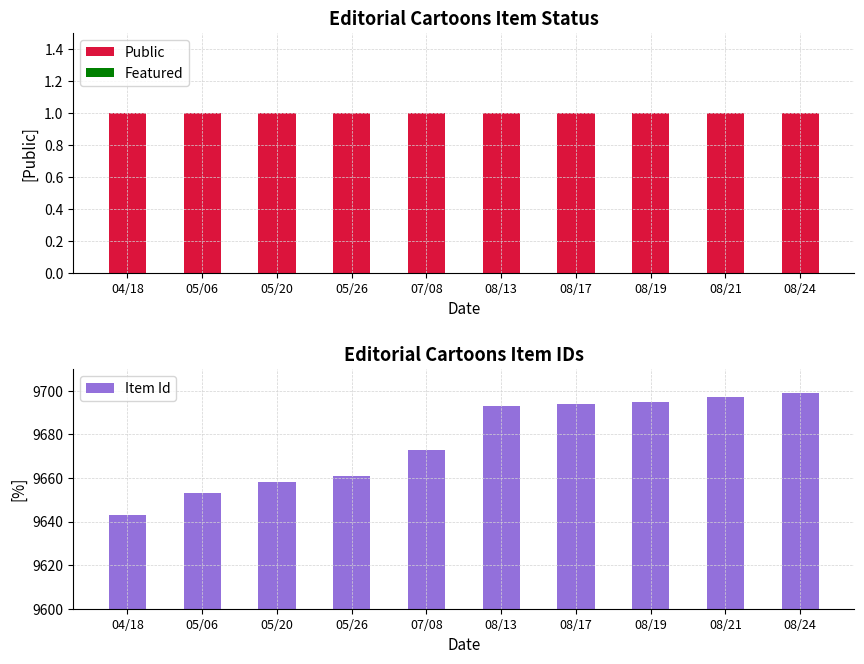

At which category is the sum across all series the highest?

08/24